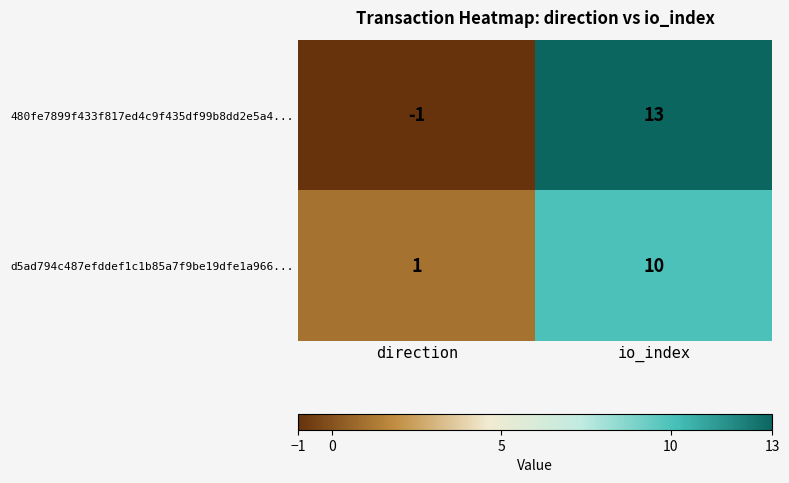

At which category is the sum across all series the highest?

io_index